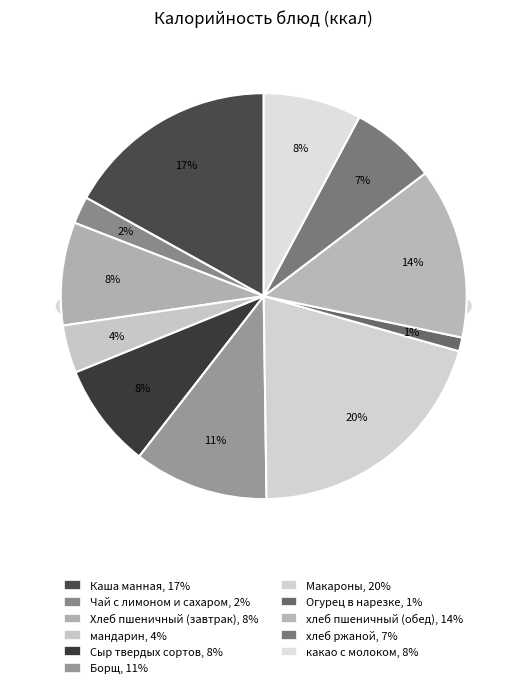

The Огурец в нарезке slice represents 1% of the pie. True or false?

True